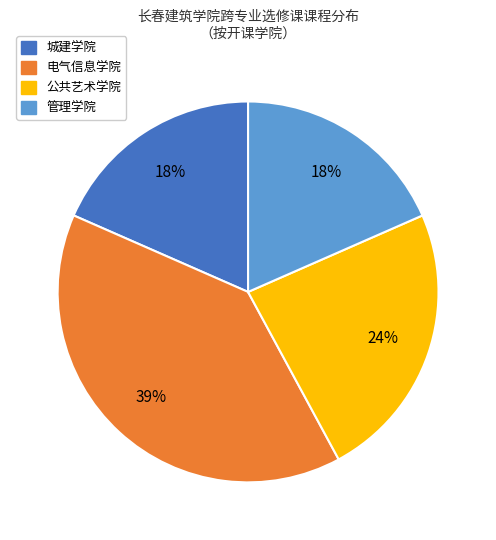

To the nearest percent, what is the difference between the largest and smallest slice percentages?

21%